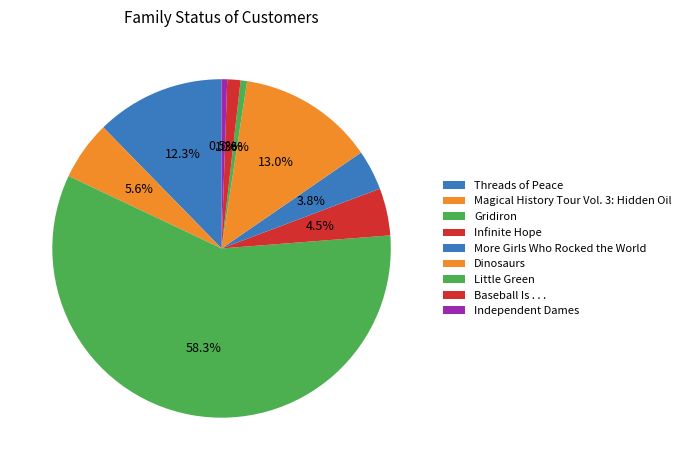

Between Little Green and More Girls Who Rocked the World, which is larger?

More Girls Who Rocked the World